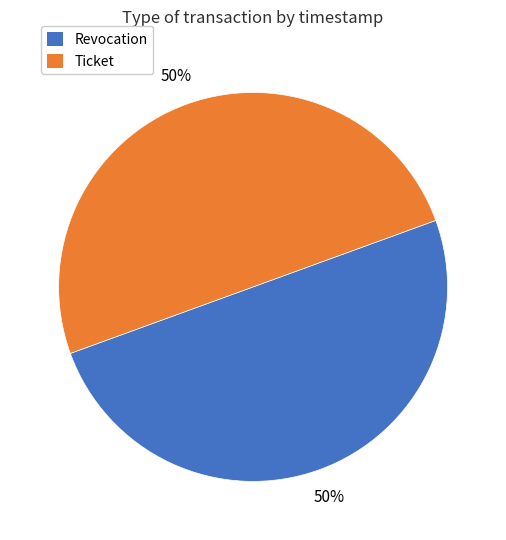

Do Revocation and Ticket together represent more than half of the pie?

Yes